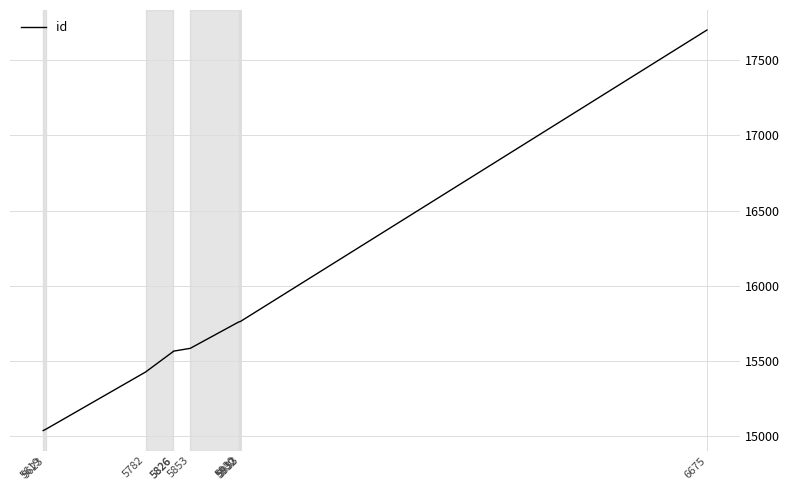

Which has a higher value, 5933 or 5826?

5933